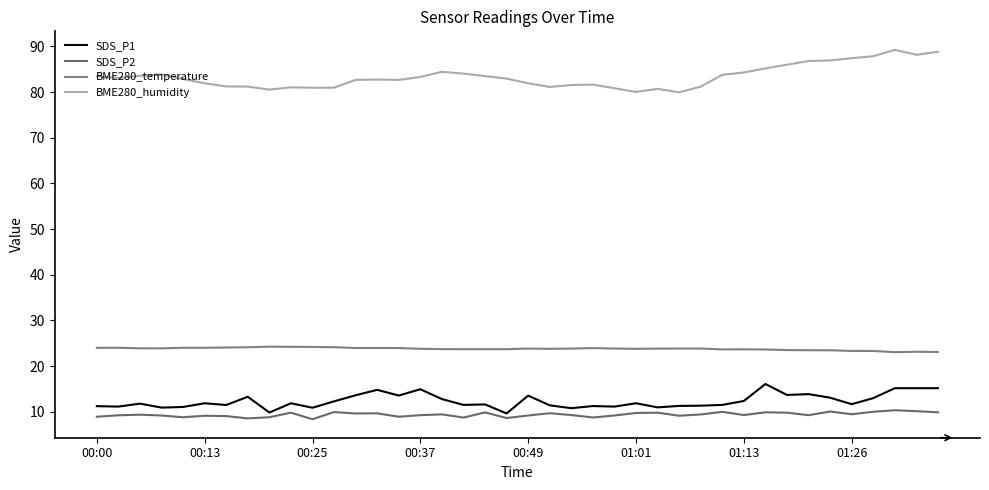

True or false: BME280_temperature and SDS_P1 intersect in this chart.

False